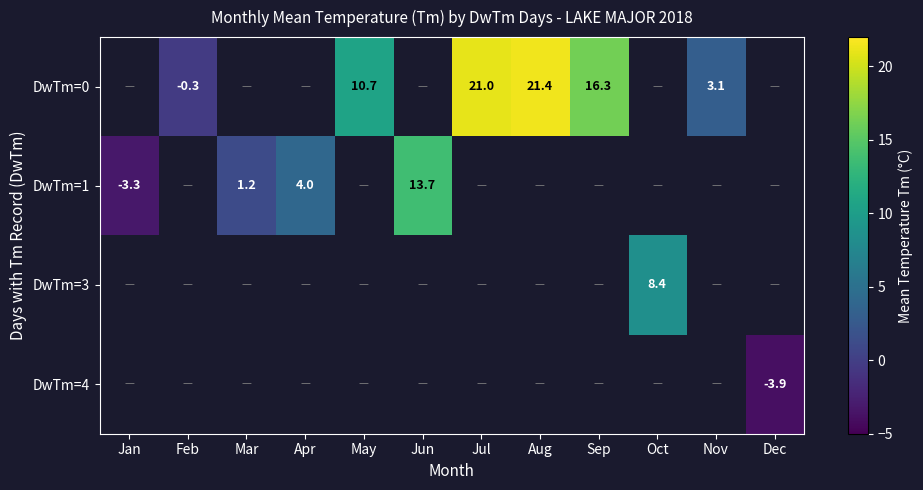

Is it true that DwTm=4 equals -6.4 at Dec?

False